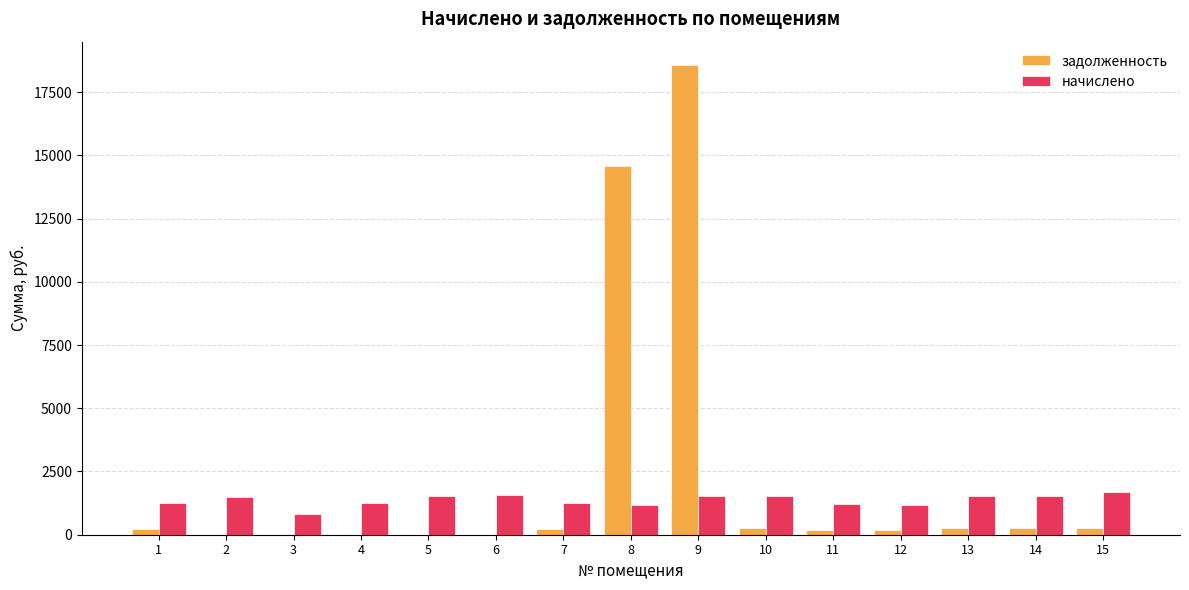

What are all the series names shown in the legend?

задолженность, начислено